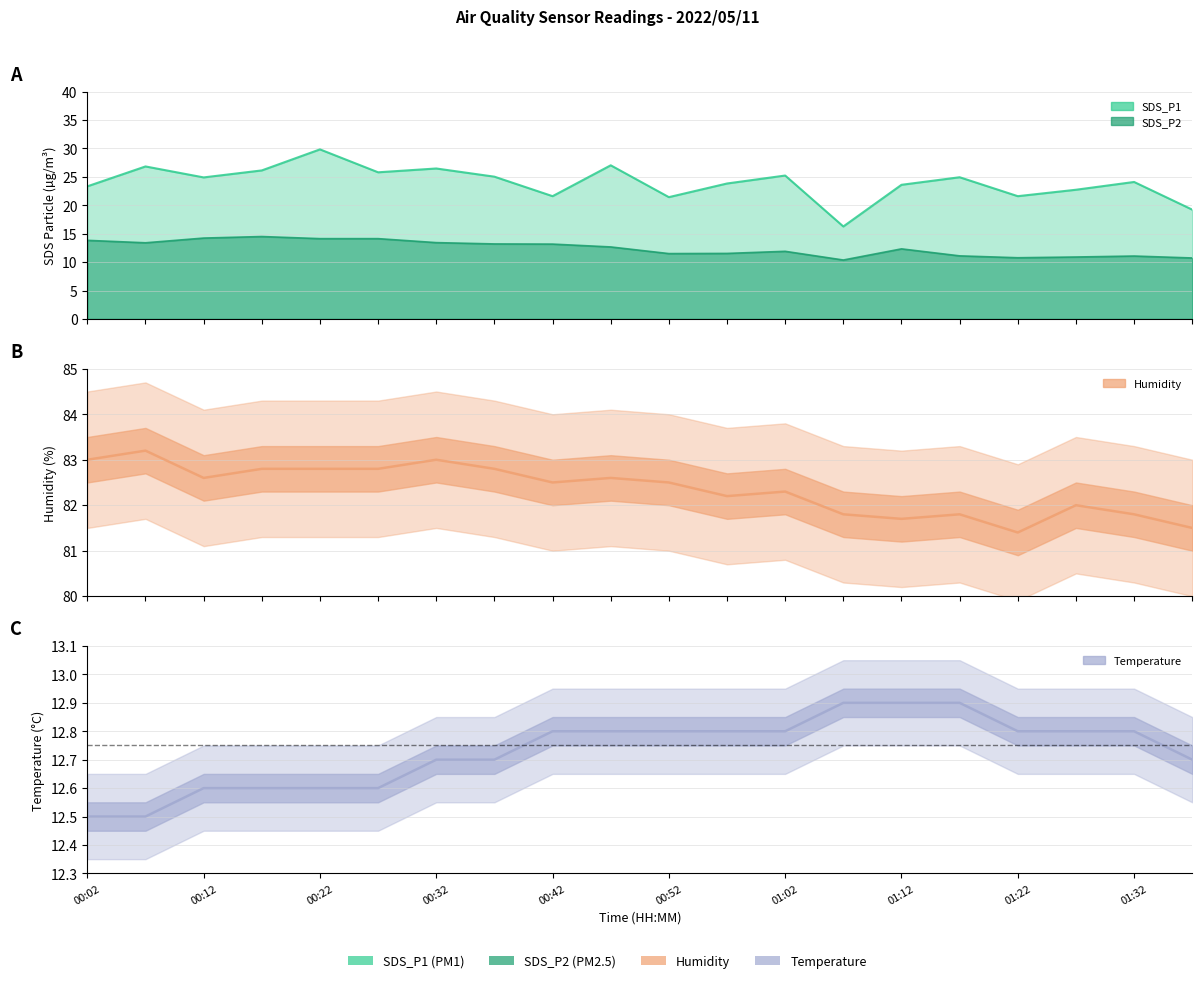

Where does the Humidity series first go above 82?

00:02